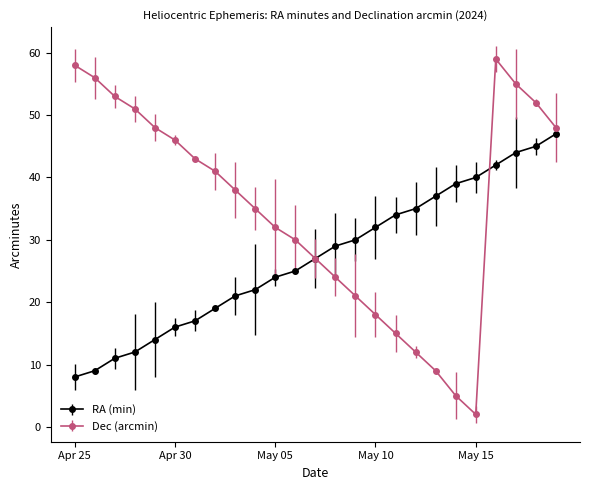

At which category is the sum across all series the highest?

May 16